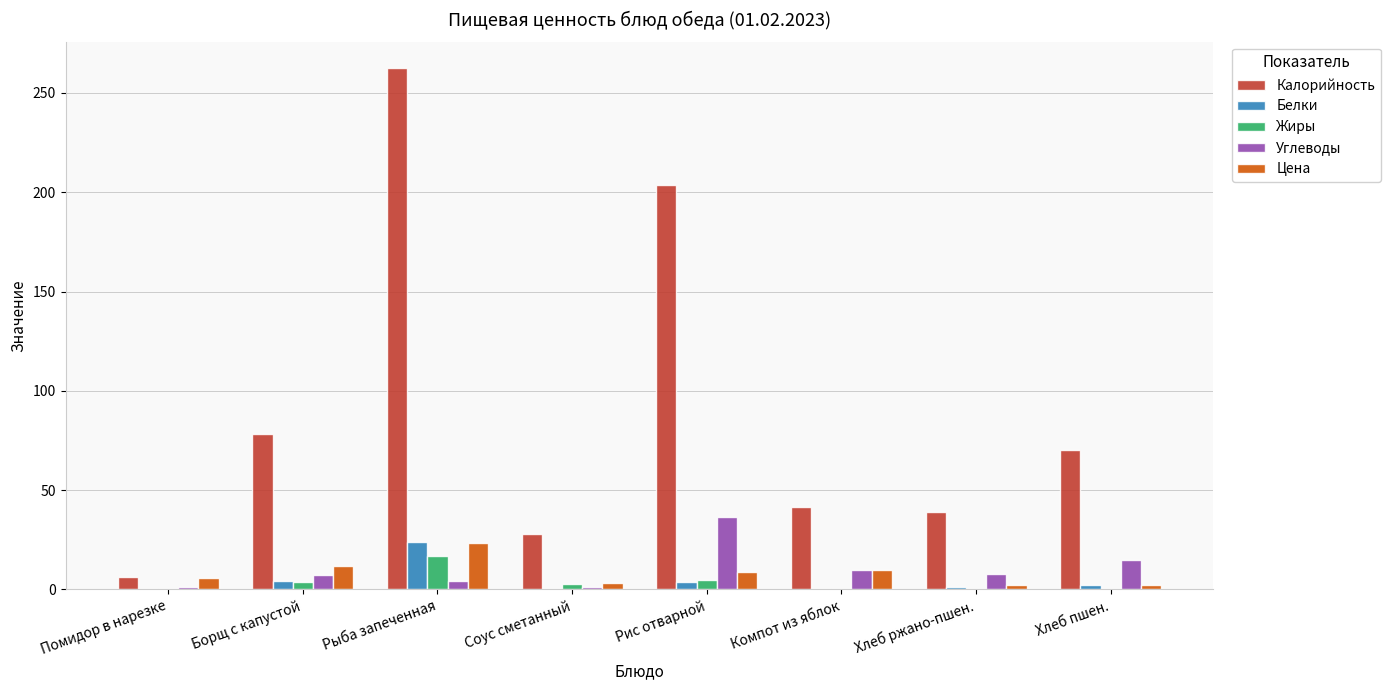

How many categories are shown in the chart?

8